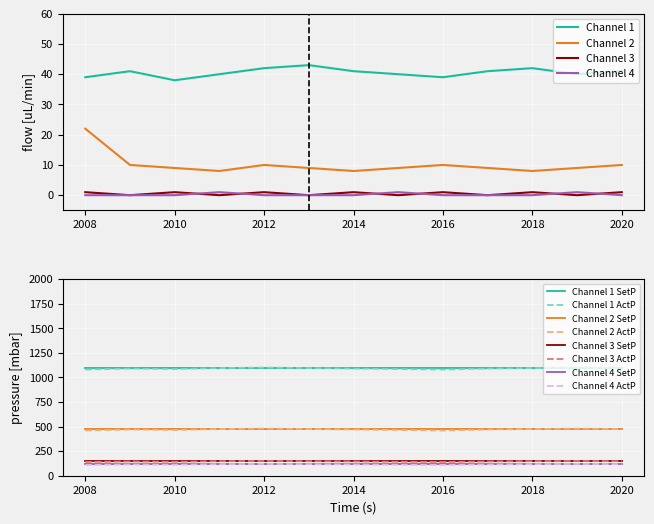

The value of Channel 2 at 2008 is 22. True or false?

True